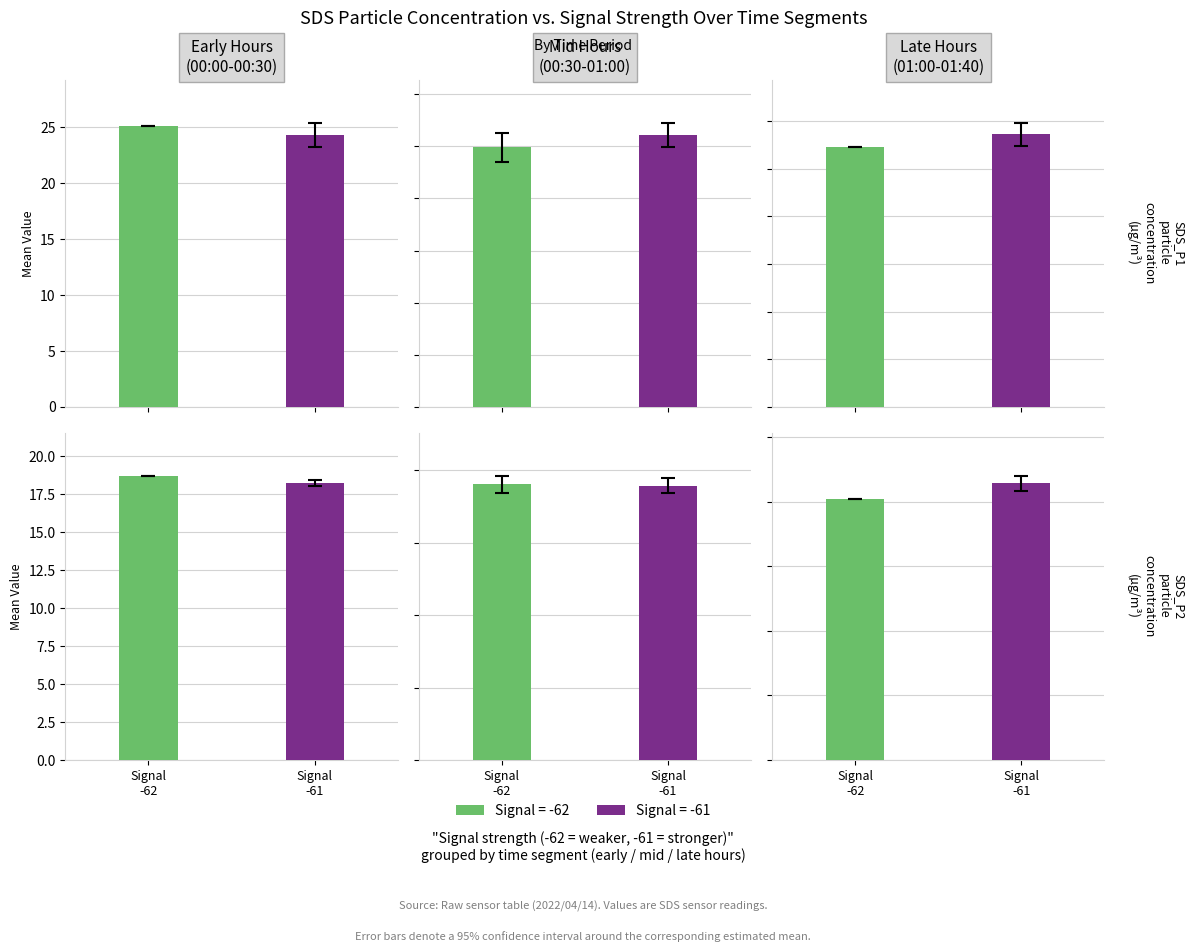

Are the bars horizontal?

No